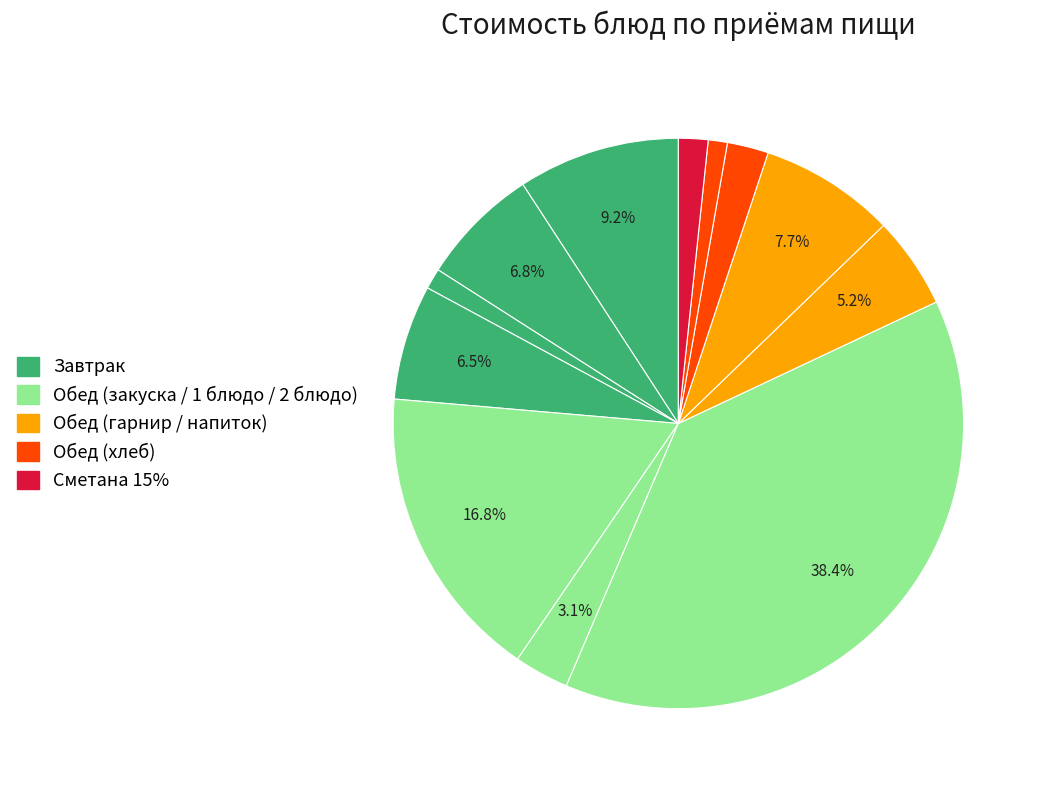

Is there any slice that represents more than half of the pie?

No